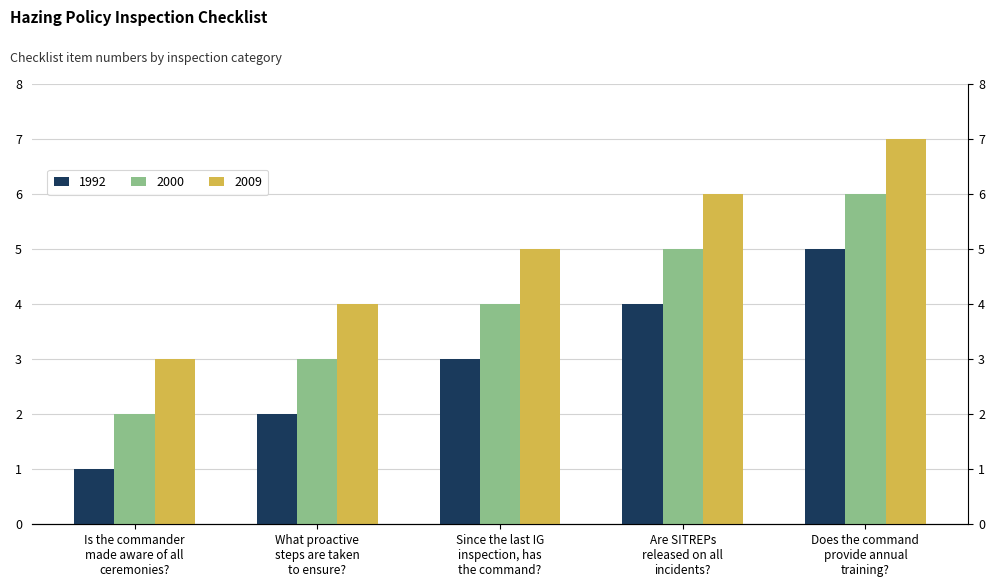

Between Does the command
provide annual
training? and Is the commander
made aware of all
ceremonies?, which is larger?

Does the command
provide annual
training?